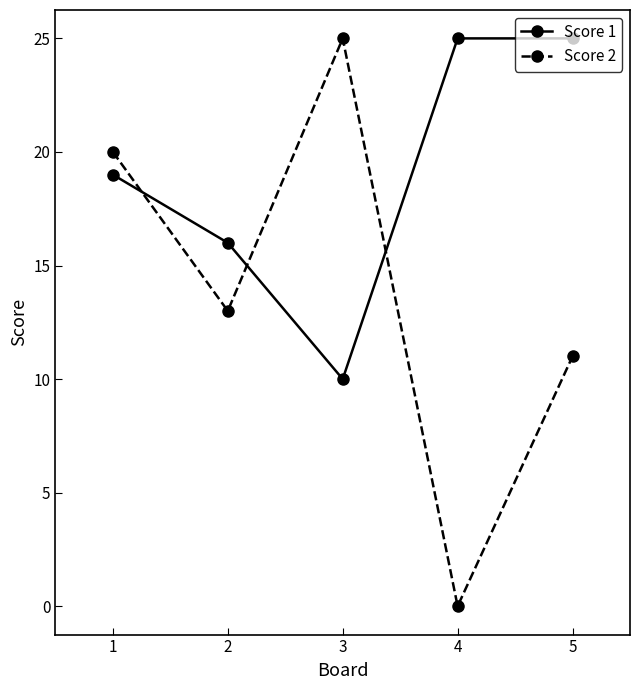

Is it true that Score 1 equals 19 at 1?

True